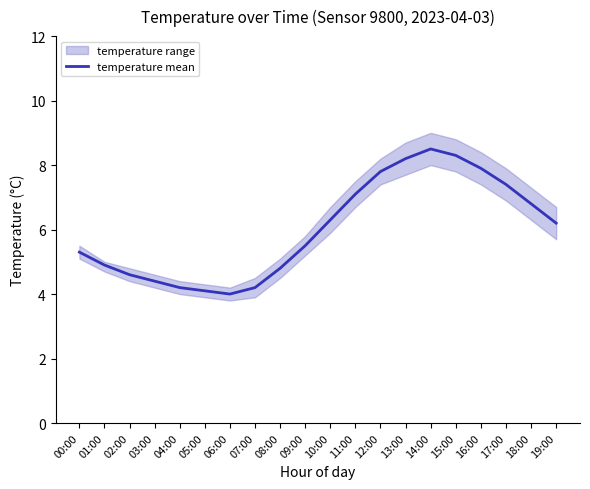

Between 12:00 and 14:00, which is larger?

14:00